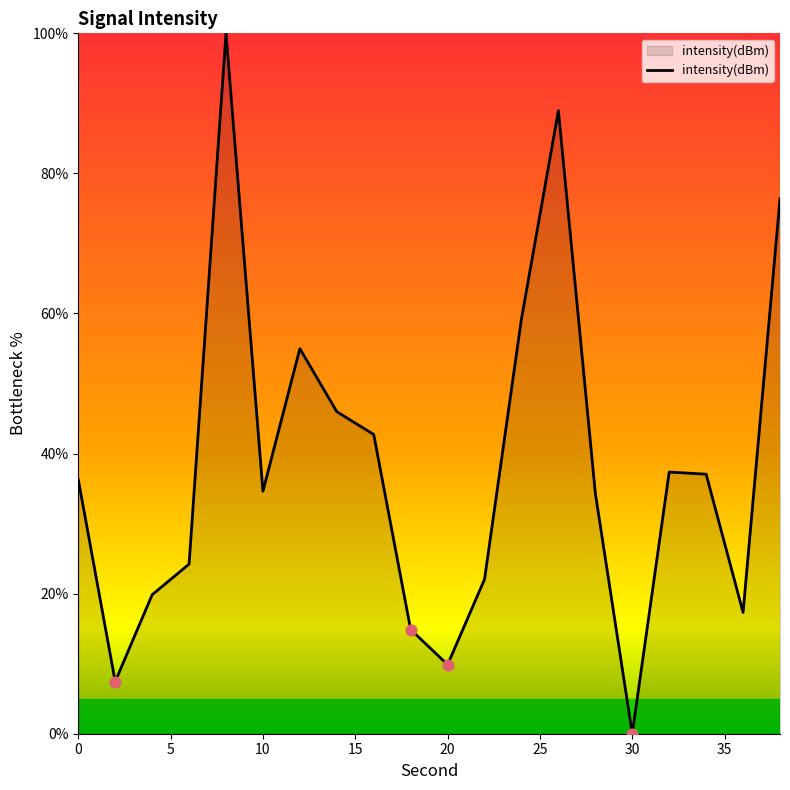

What is the maximum value shown in the chart?

100.0